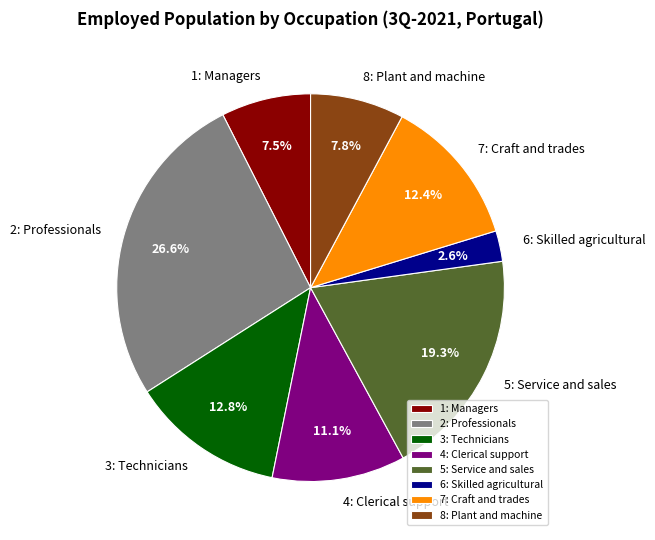

Count the number of slices in the pie.

8